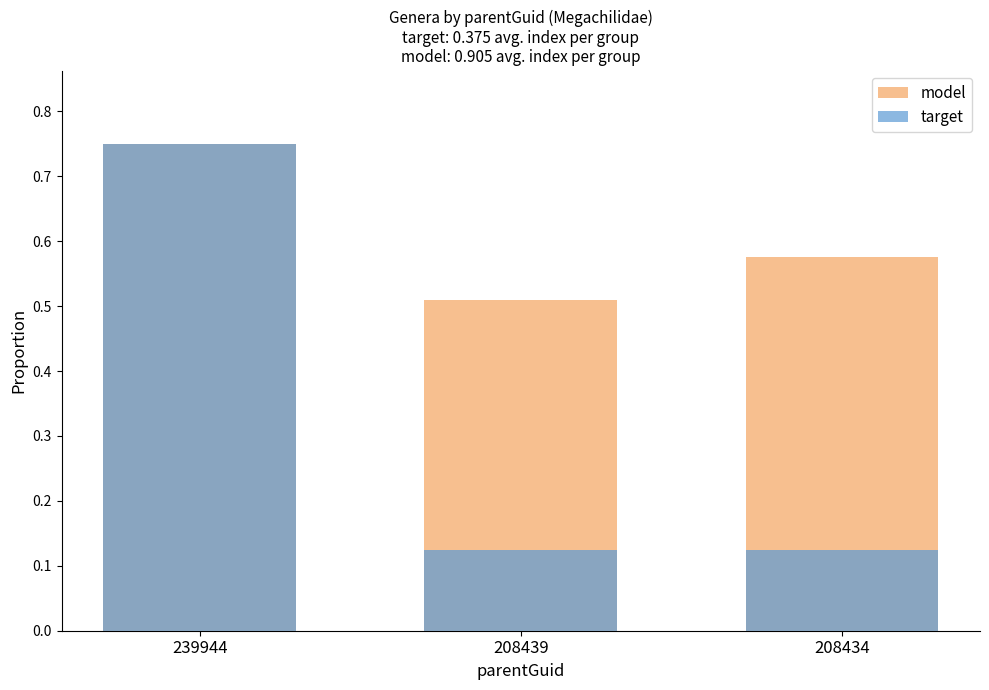

What are all the series names shown in the legend?

model, target